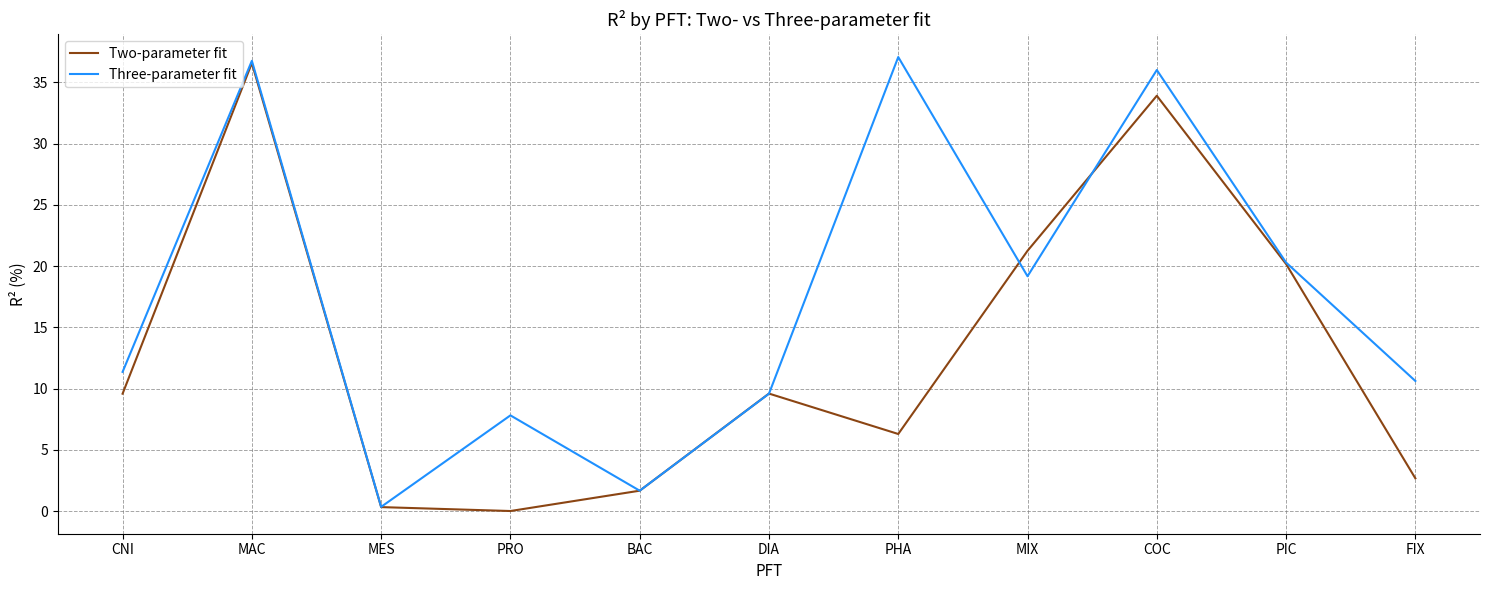

What is the difference between the maximum and minimum values in the Three-parameter fit series?

36.7